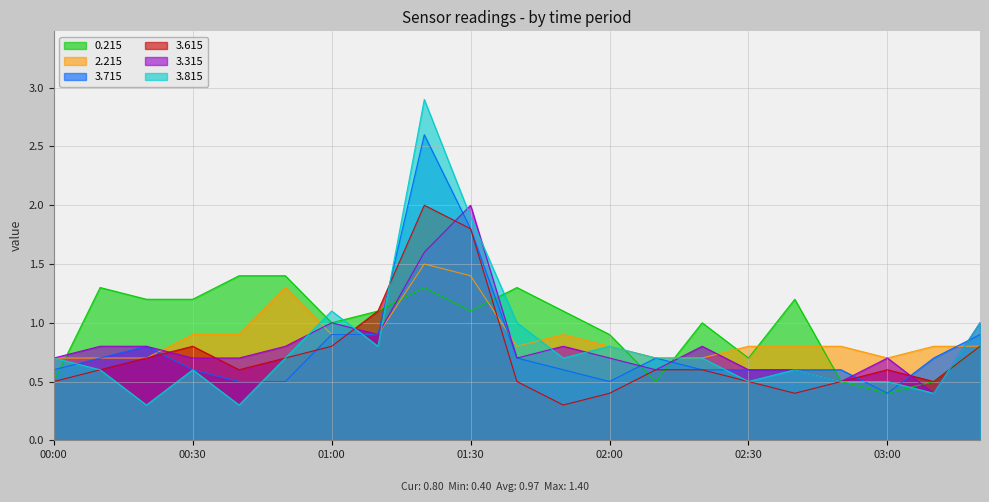

What is the smallest value displayed?

0.3